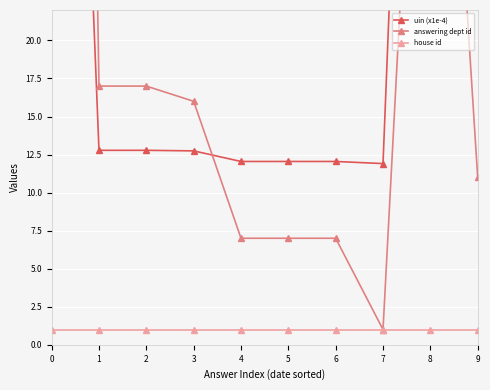

Between 1 and 3, which series saw the biggest shift?

answering dept id